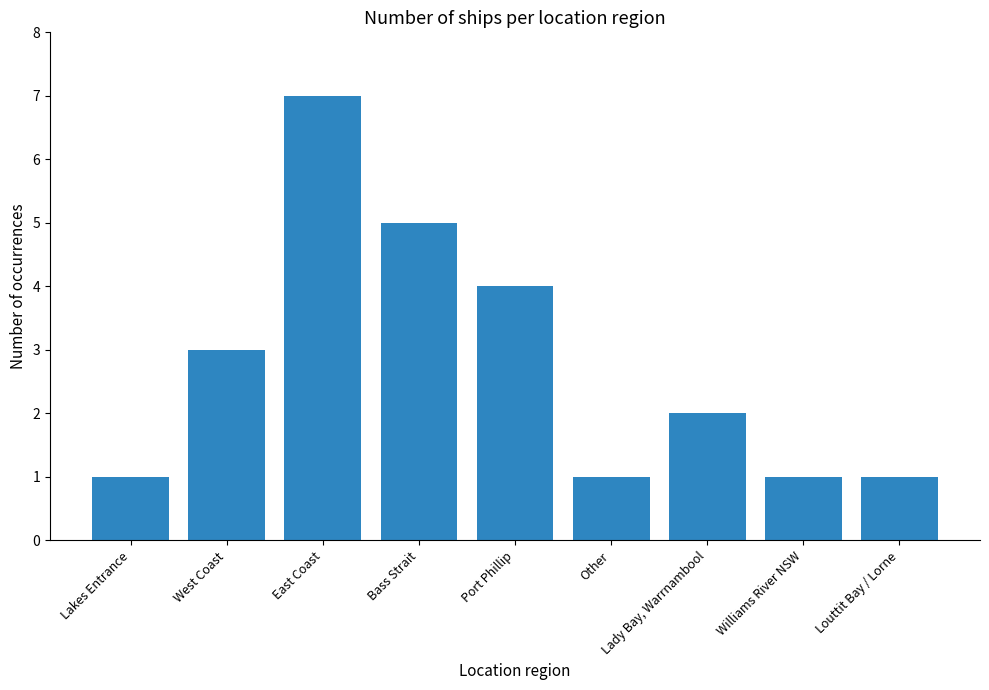

What is the label of the 5th bar from the left?

Port Phillip